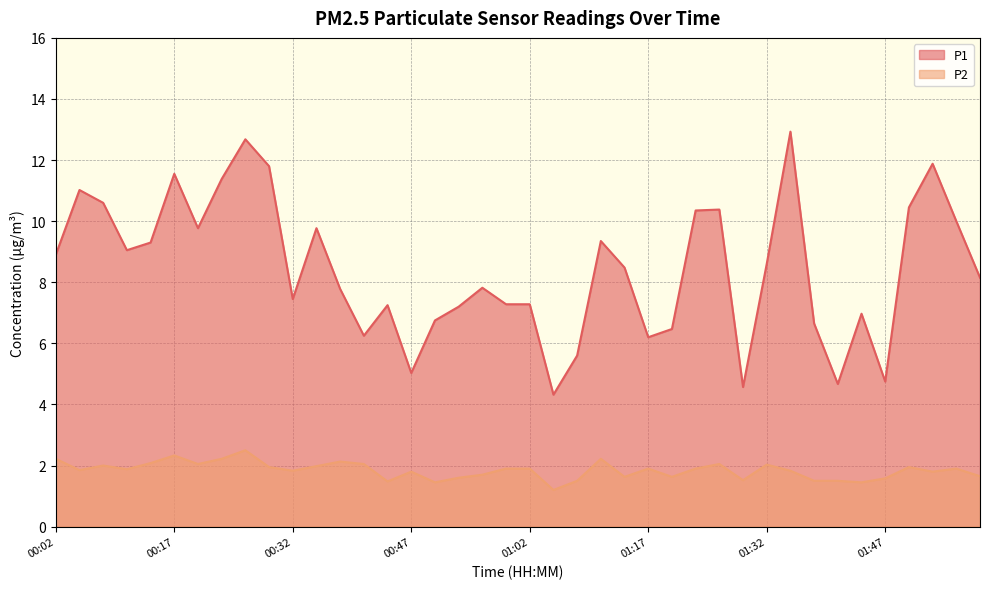

What is the difference between the P1 values at 00:29 and 00:47?

6.8